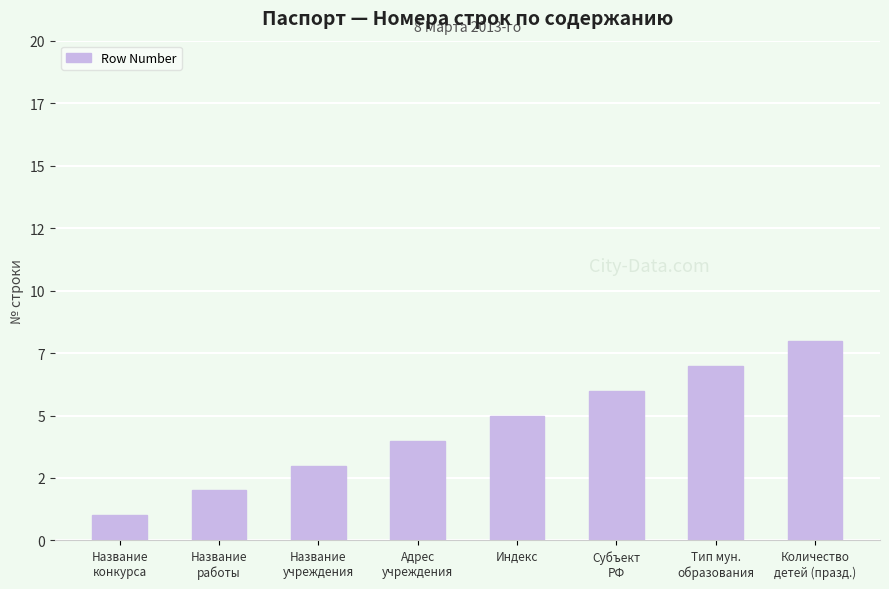

What is the label of the 1st bar from the left?

Название
конкурса